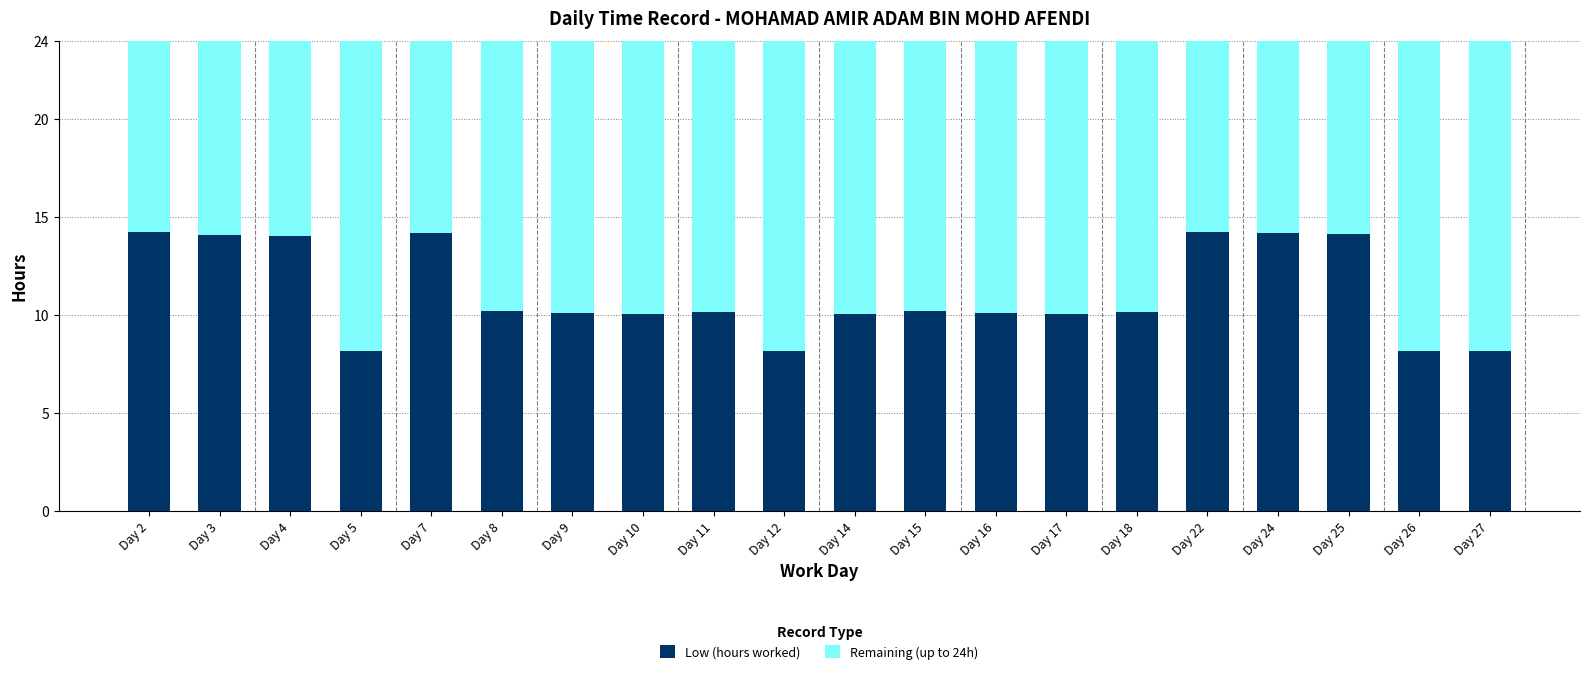

What is the highest value of the Low (hours worked) series?

14.2